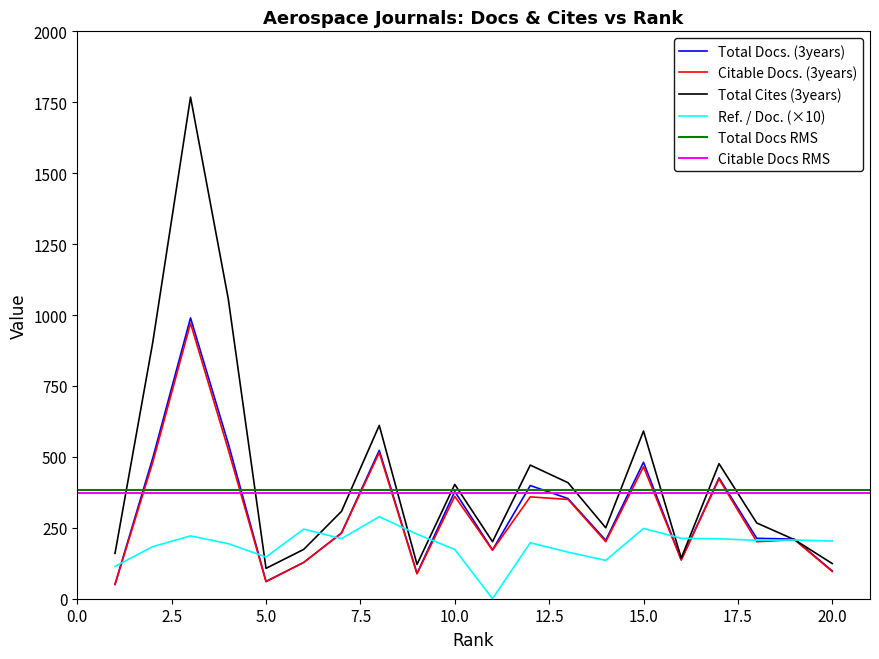

What is the difference between the Total Docs. (3years) values at 14 and 15?

275.0